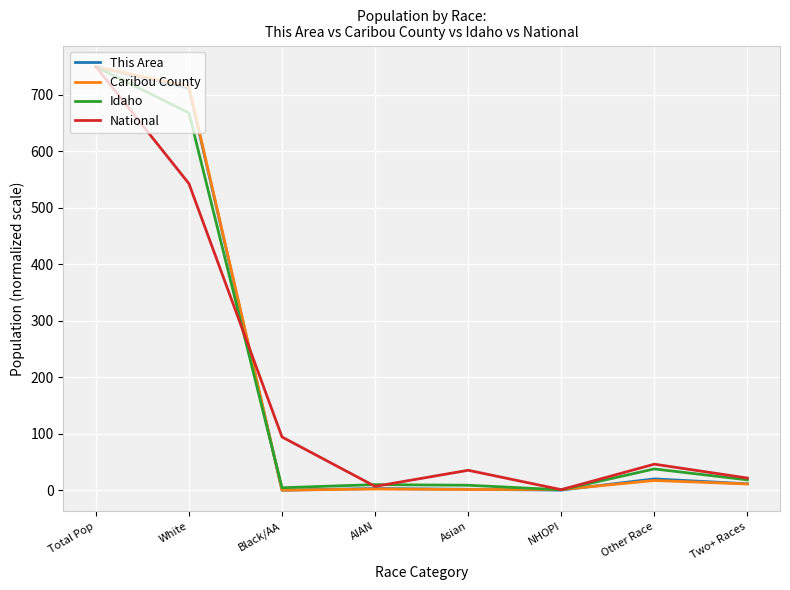

Which series has the widest spread of values?

This Area